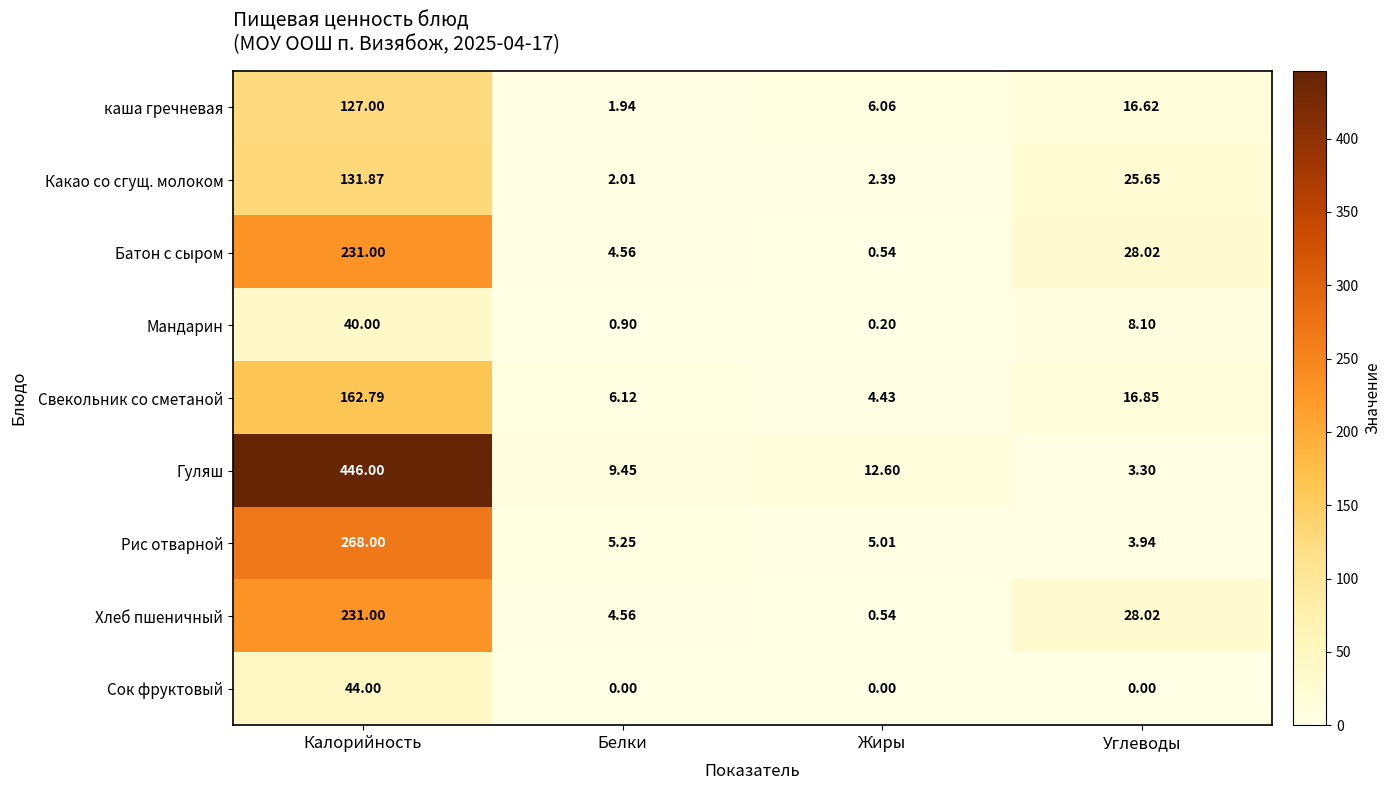

At which category is the sum across all series the highest?

Калорийность